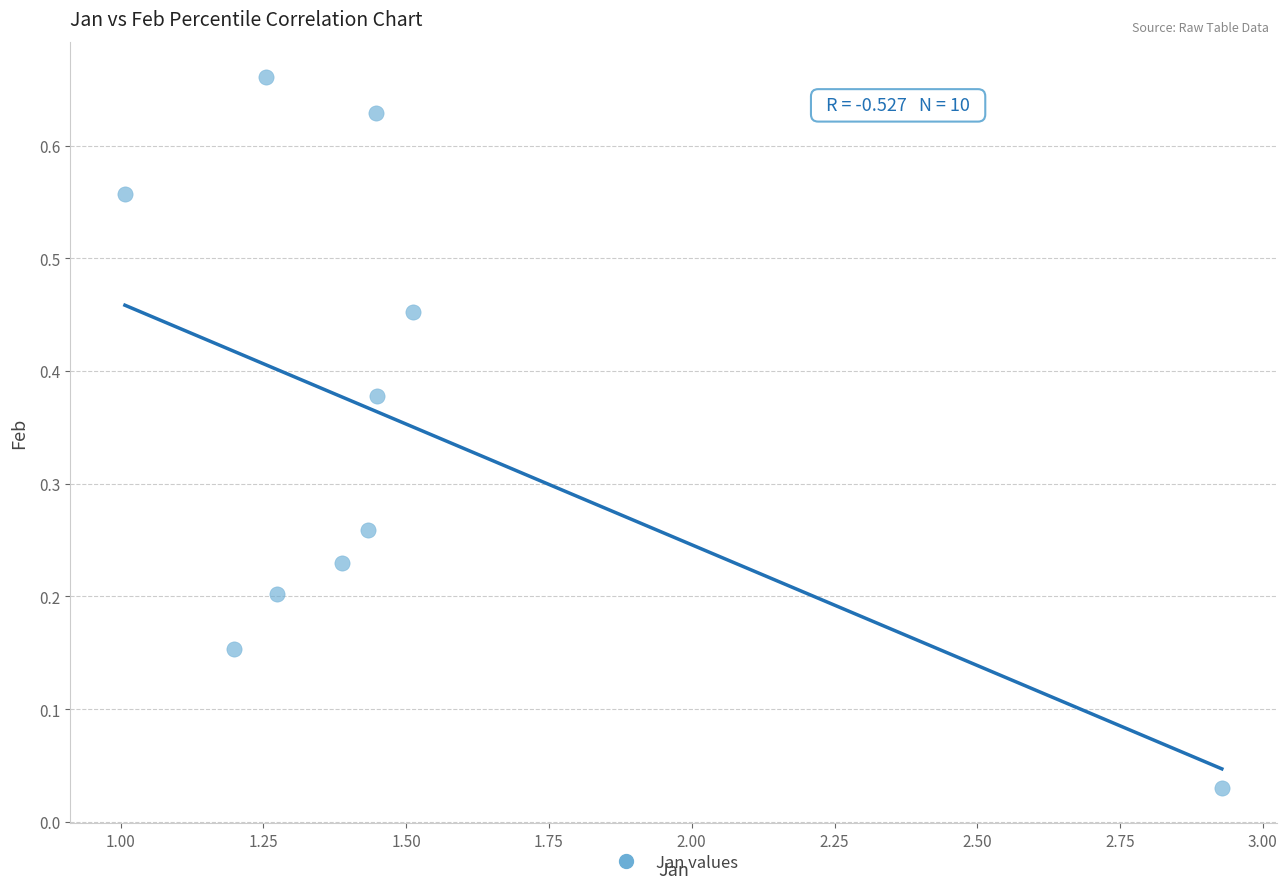

What is the range of X values (max minus min)?

1.9